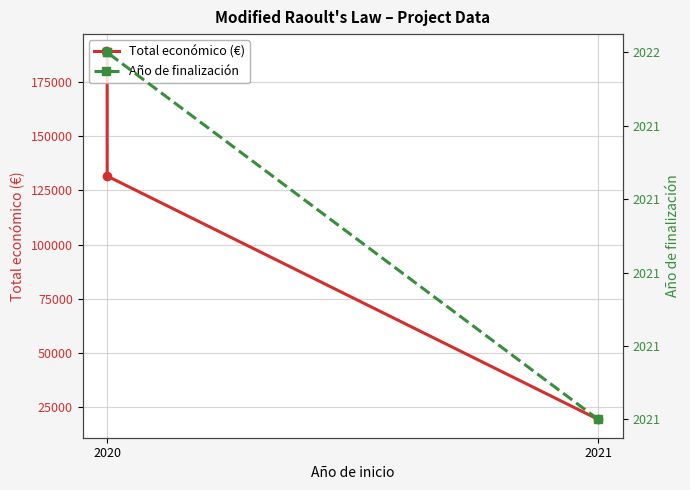

How many lines are shown in the chart?

2